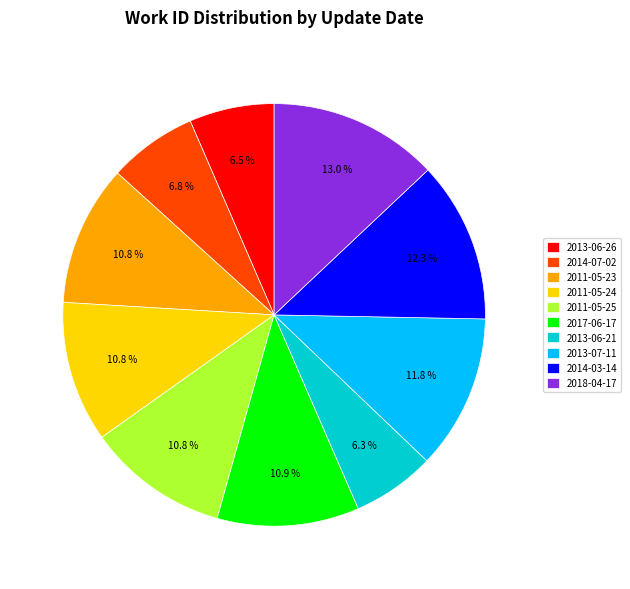

What percentage is the 2013-06-21 slice, to the nearest percent?

6%